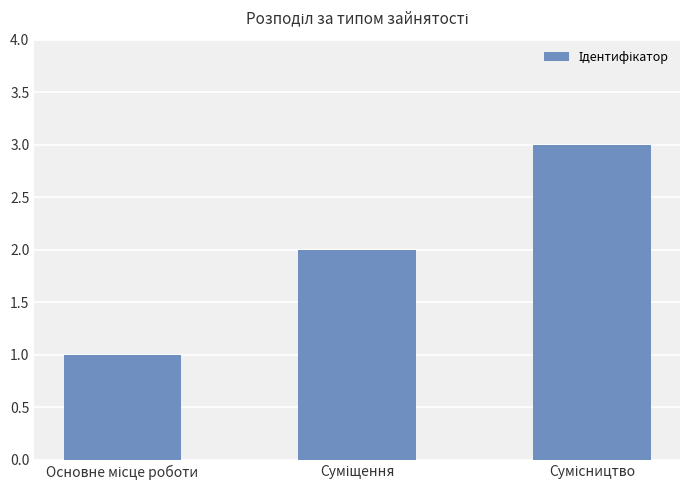

What is the sum of all values?

6